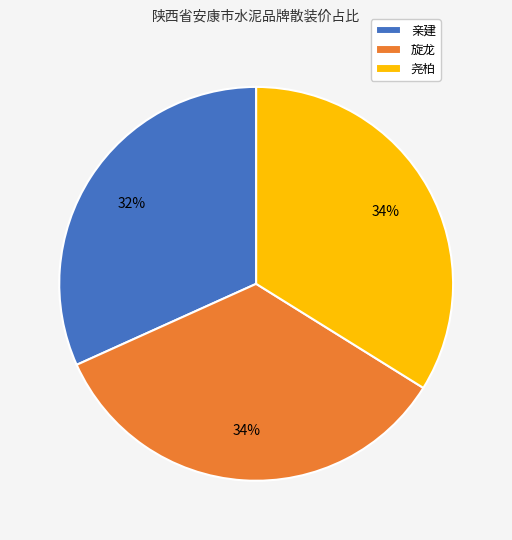

To the nearest percent, what is the combined percentage of 尧柏 and 亲建?

66%